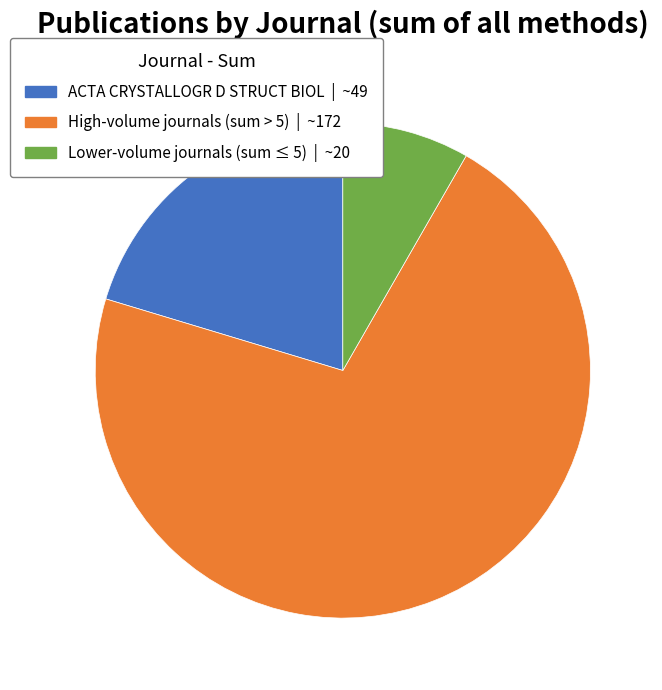

How many segments does this pie chart have?

3